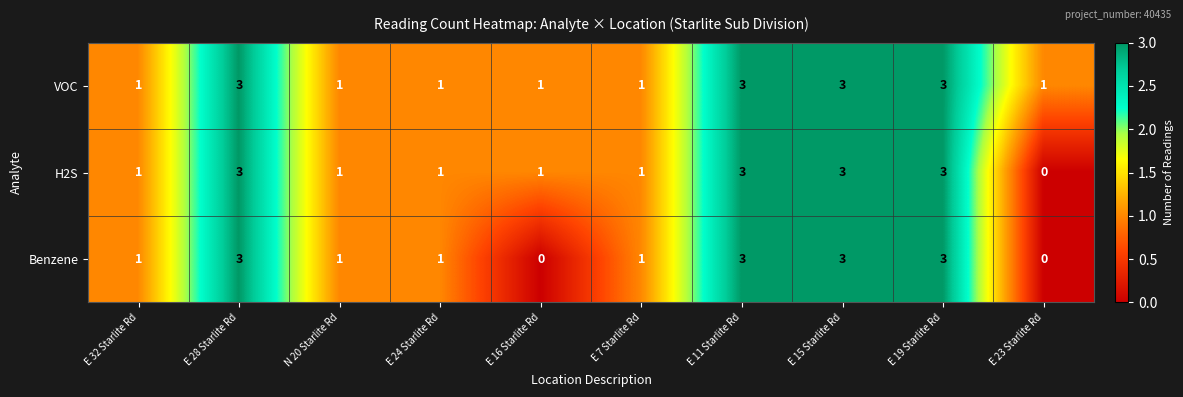

What is the total value across all series at E 23 Starlite Rd?

1